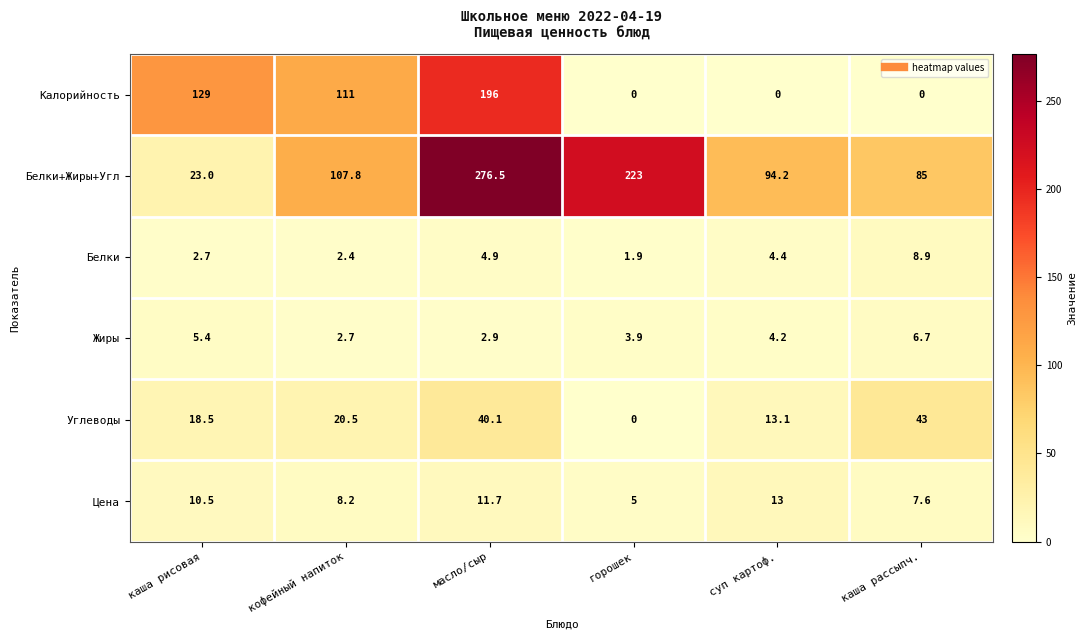

How many data points in Жиры are above 4?

3